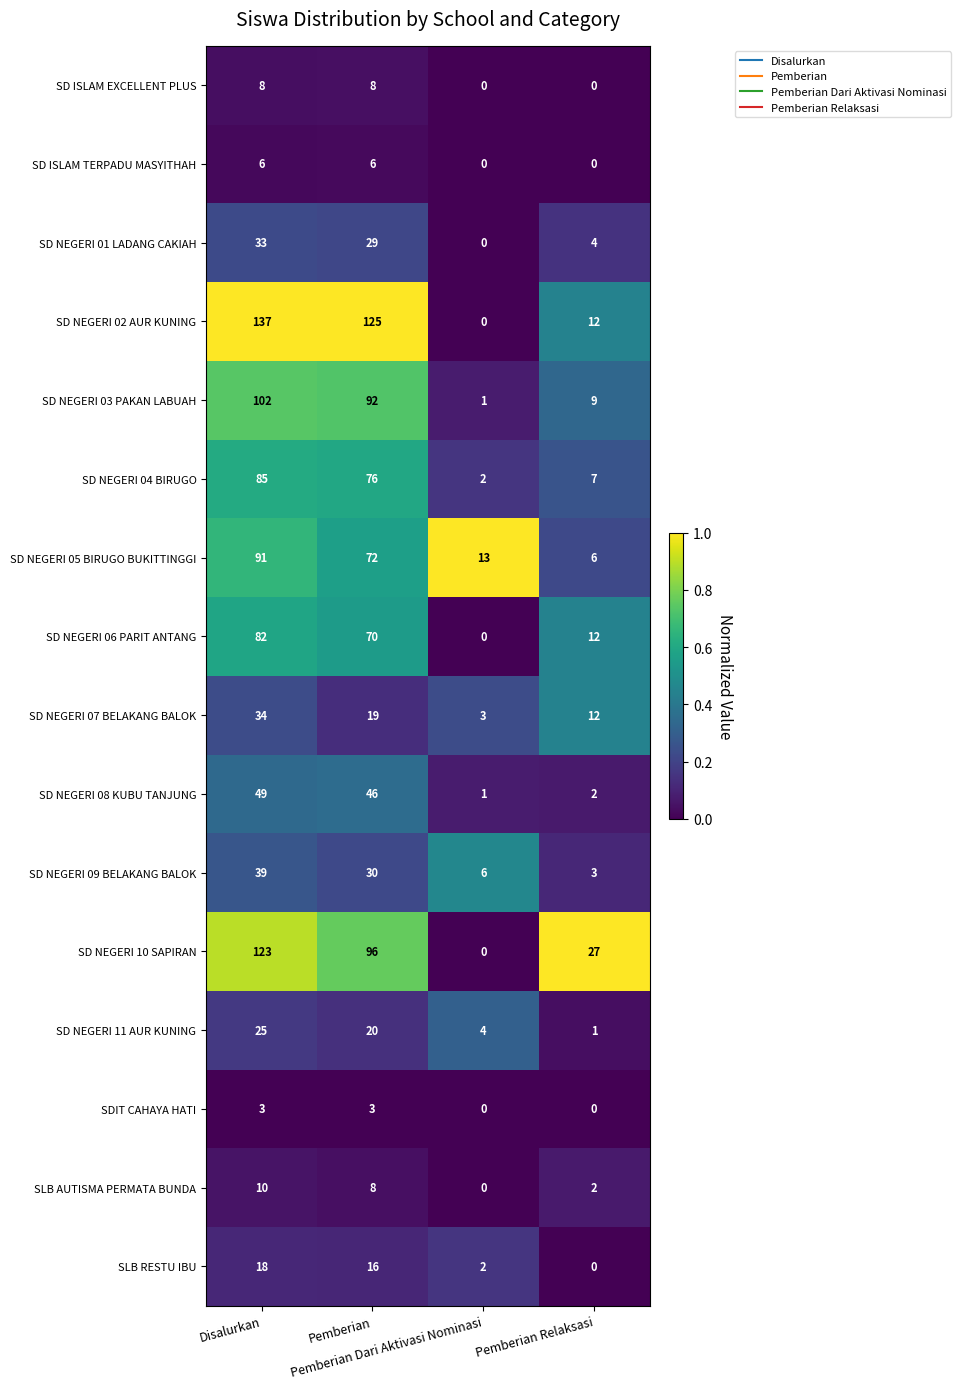

List the series in order of their peak value, highest first.

SD NEGERI 02 AUR KUNING, SD NEGERI 10 SAPIRAN, SD NEGERI 03 PAKAN LABUAH, SD NEGERI 05 BIRUGO BUKITTINGGI, SD NEGERI 04 BIRUGO, SD NEGERI 06 PARIT ANTANG, SD NEGERI 08 KUBU TANJUNG, SD NEGERI 09 BELAKANG BALOK, SD NEGERI 07 BELAKANG BALOK, SD NEGERI 01 LADANG CAKIAH, SD NEGERI 11 AUR KUNING, SLB RESTU IBU, SLB AUTISMA PERMATA BUNDA, SD ISLAM EXCELLENT PLUS, SD ISLAM TERPADU MASYITHAH, SDIT CAHAYA HATI